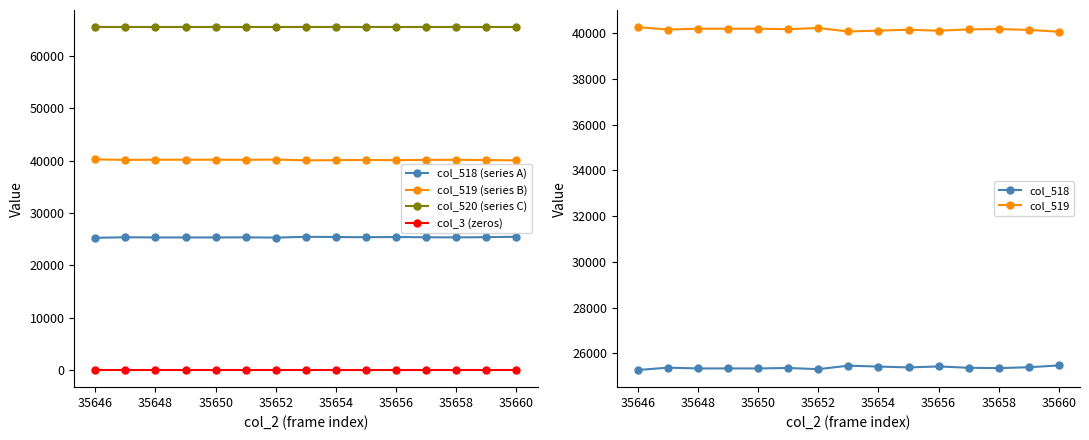

True or false: col_518 (series A) and col_520 (series C) cross at least once.

False